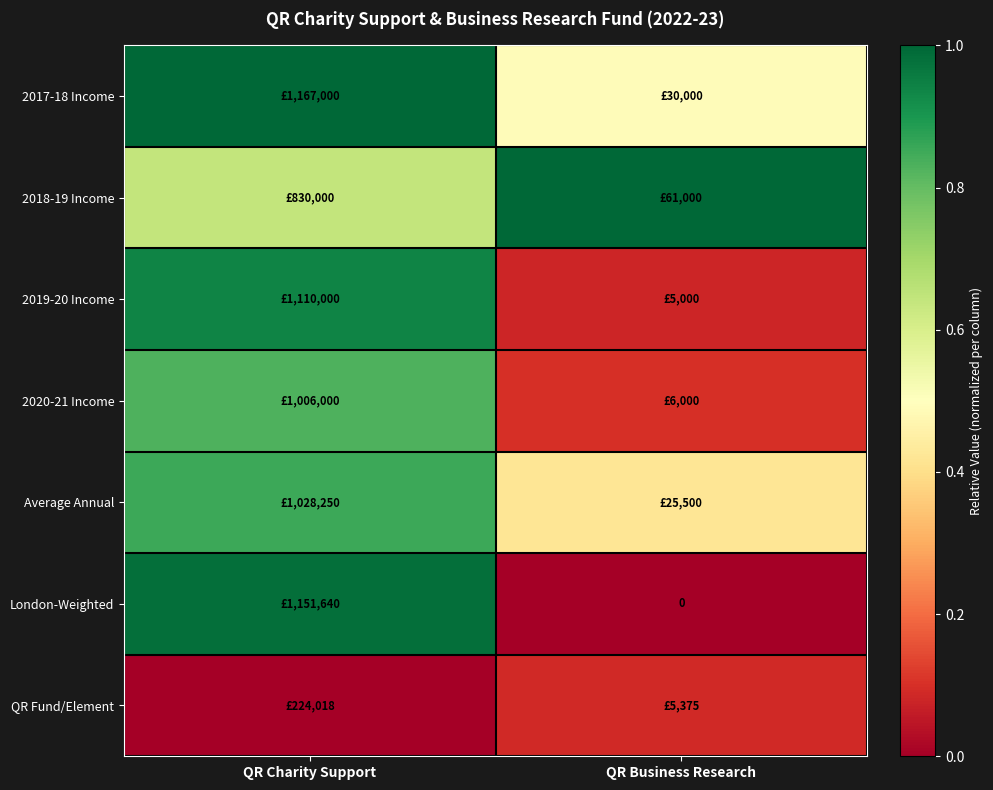

Rank the series at QR Business Research from lowest to highest value.

London-Weighted, 2019-20 Income, QR Fund/Element, 2020-21 Income, Average Annual, 2017-18 Income, 2018-19 Income